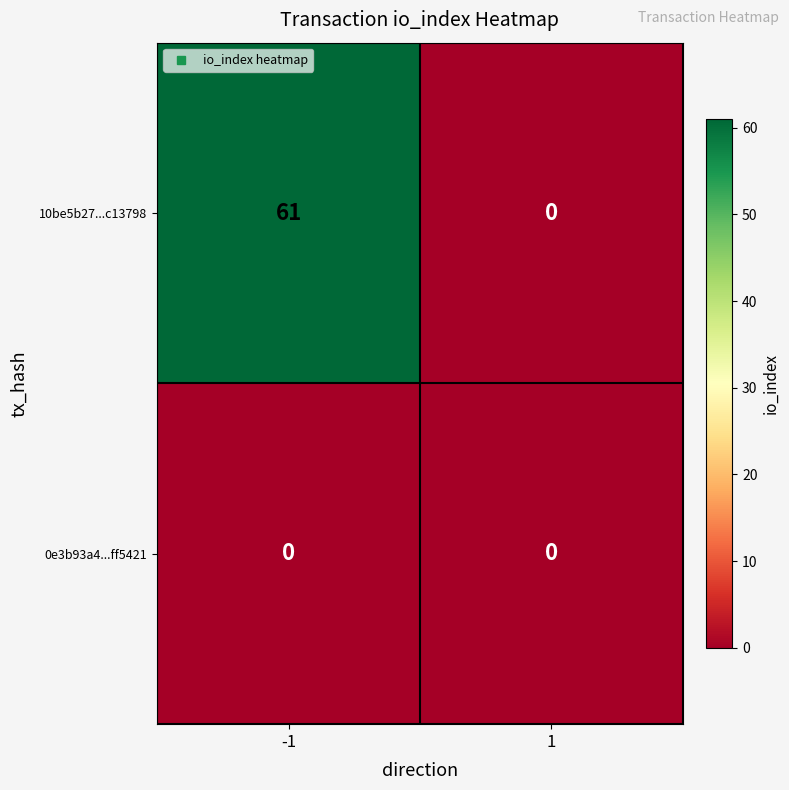

Which series has the largest range (max minus min)?

10be5b27...c13798